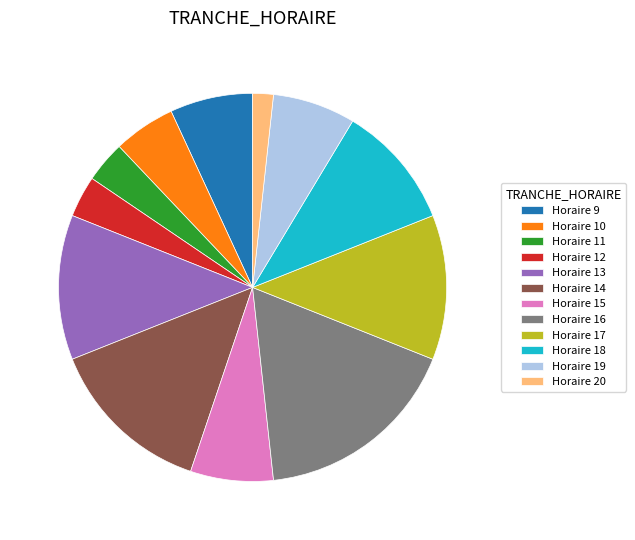

Which category has the biggest portion of the pie?

Horaire 16